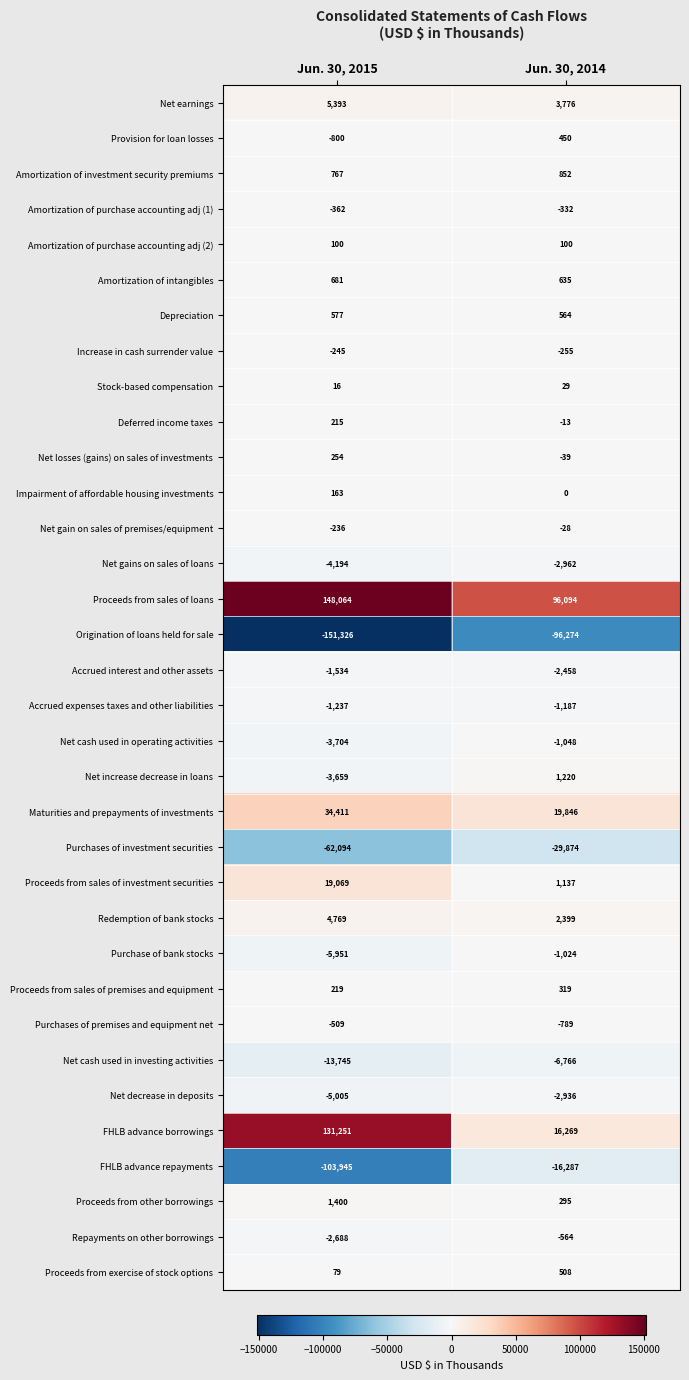

Rank the series at Jun. 30, 2015 from lowest to highest value.

Origination of loans held for sale, FHLB advance repayments, Purchases of investment securities, Net cash used in investing activities, Purchase of bank stocks, Net decrease in deposits, Net gains on sales of loans, Net cash used in operating activities, Net increase decrease in loans, Repayments on other borrowings, Accrued interest and other assets, Accrued expenses taxes and other liabilities, Provision for loan losses, Purchases of premises and equipment net, Amortization of purchase accounting adj (1), Increase in cash surrender value, Net gain on sales of premises/equipment, Stock-based compensation, Proceeds from exercise of stock options, Amortization of purchase accounting adj (2), Impairment of affordable housing investments, Deferred income taxes, Proceeds from sales of premises and equipment, Net losses (gains) on sales of investments, Depreciation, Amortization of intangibles, Amortization of investment security premiums, Proceeds from other borrowings, Redemption of bank stocks, Net earnings, Proceeds from sales of investment securities, Maturities and prepayments of investments, FHLB advance borrowings, Proceeds from sales of loans